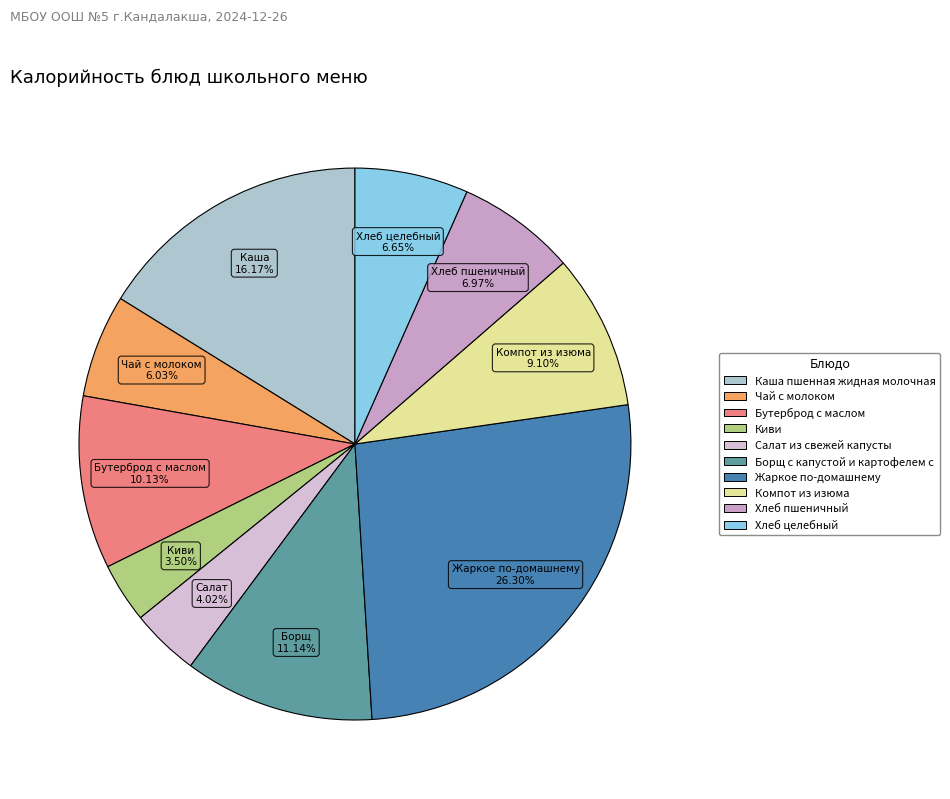

To the nearest percent, what is the average slice percentage?

10%